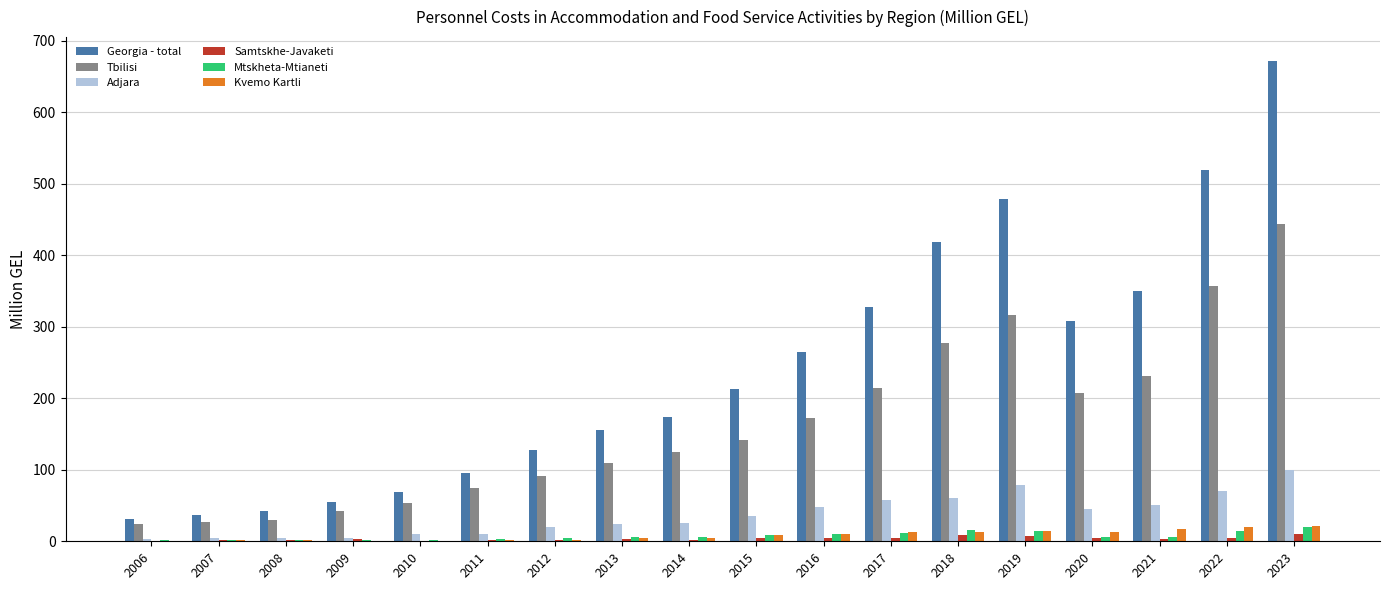

What is the highest value of the Georgia - total series?

671.2